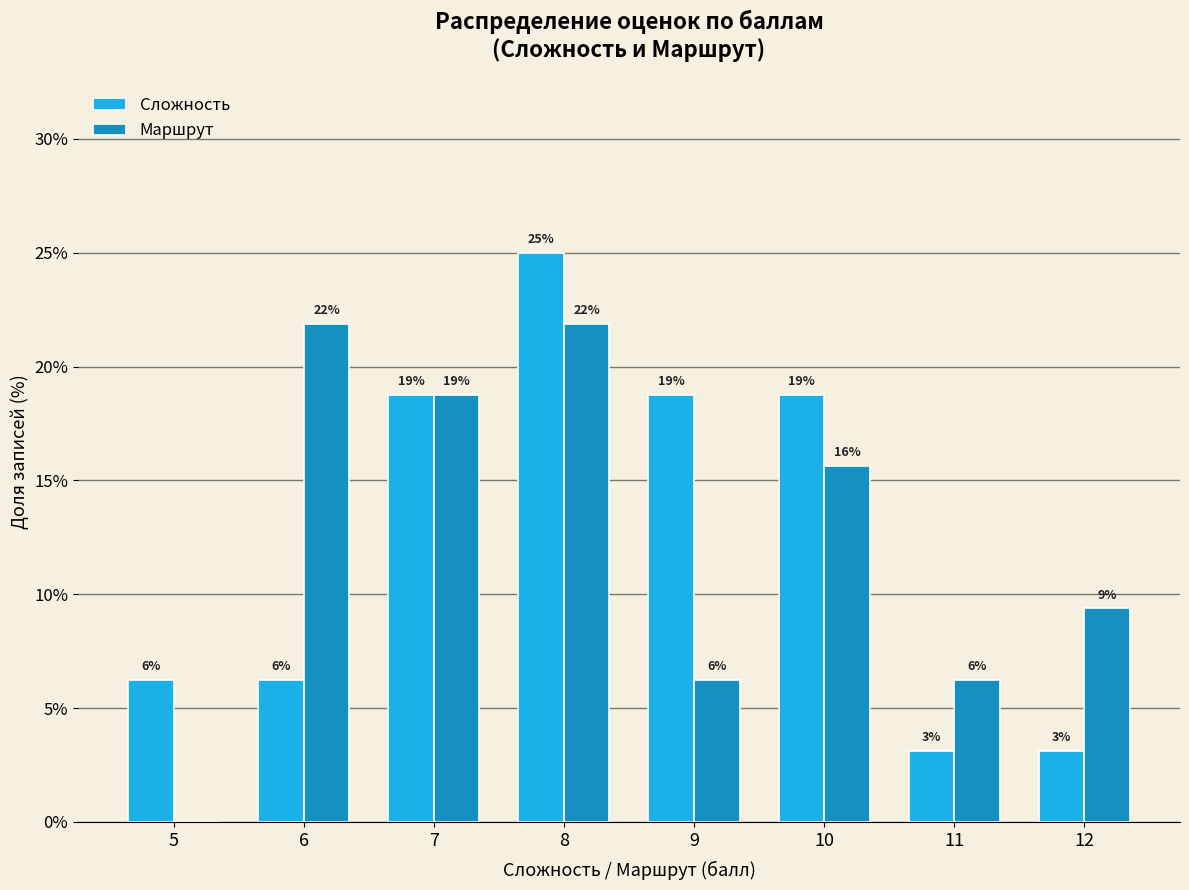

Are the bars horizontal?

No